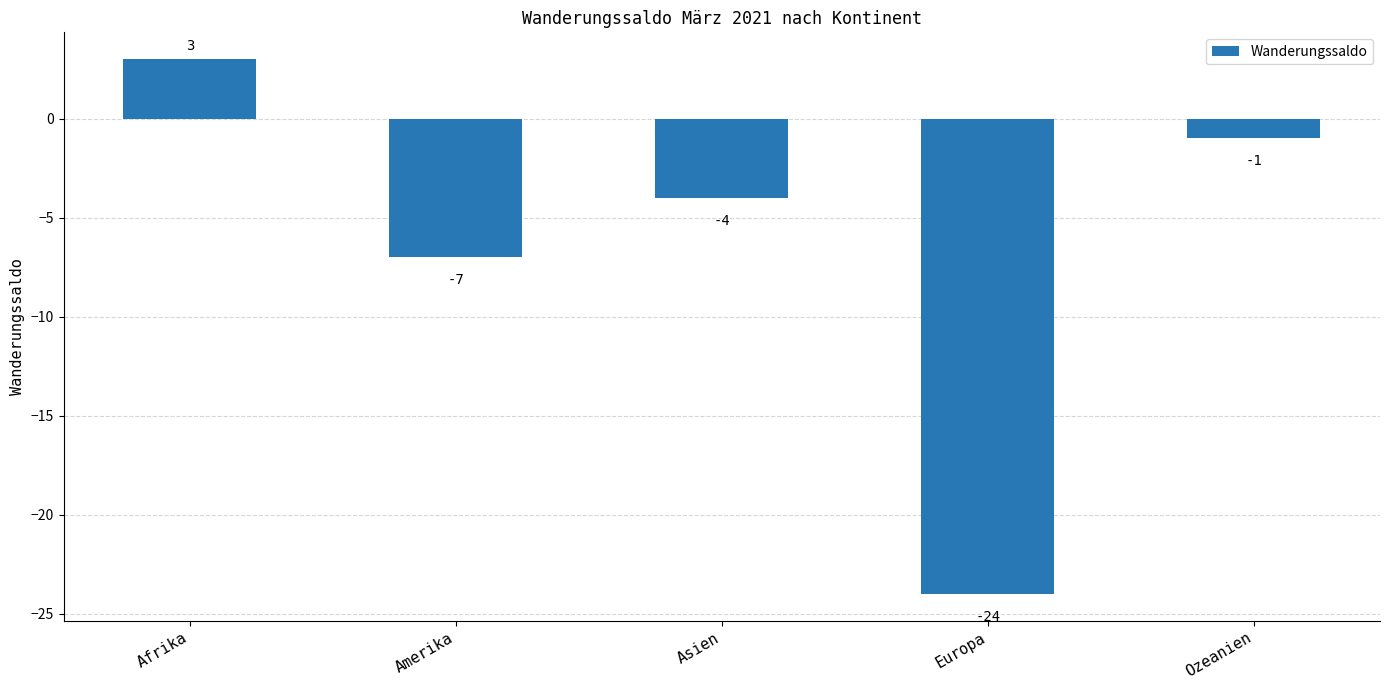

How many data points are above -4?

2